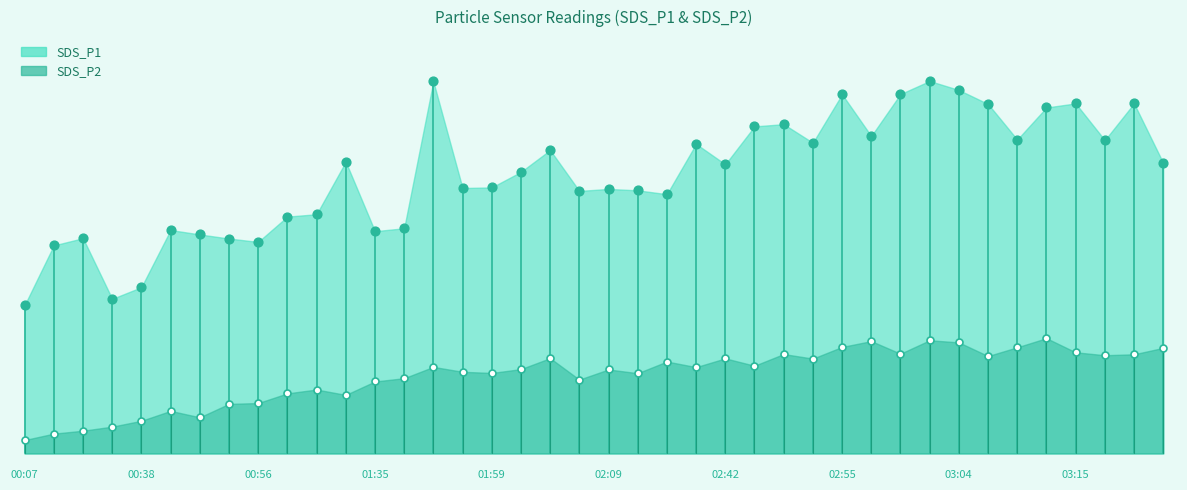

Which series has the largest total across all categories?

SDS_P1